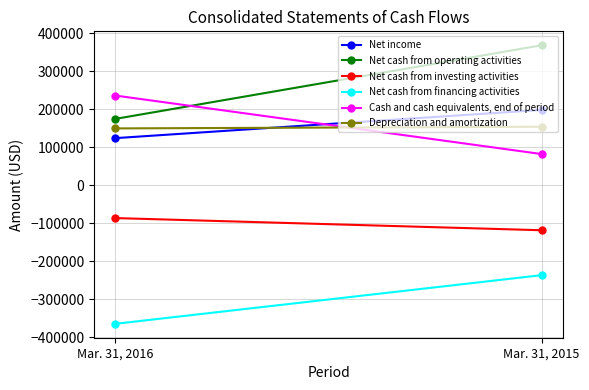

What are all the series names shown in the legend?

Net income, Net cash from operating activities, Net cash from investing activities, Net cash from financing activities, Cash and cash equivalents, end of period, Depreciation and amortization